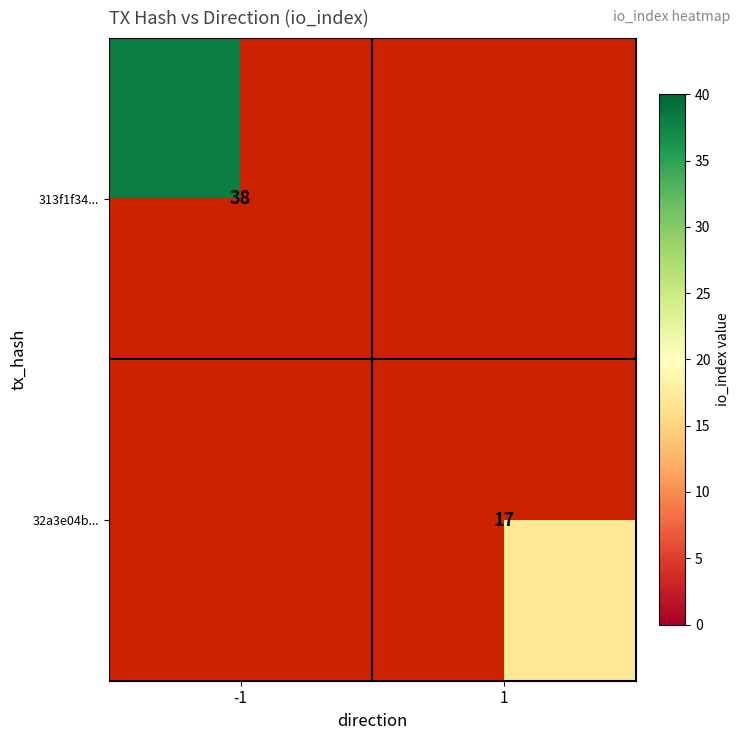

The 313f1f34... series shows 58 at -1. True or false?

False